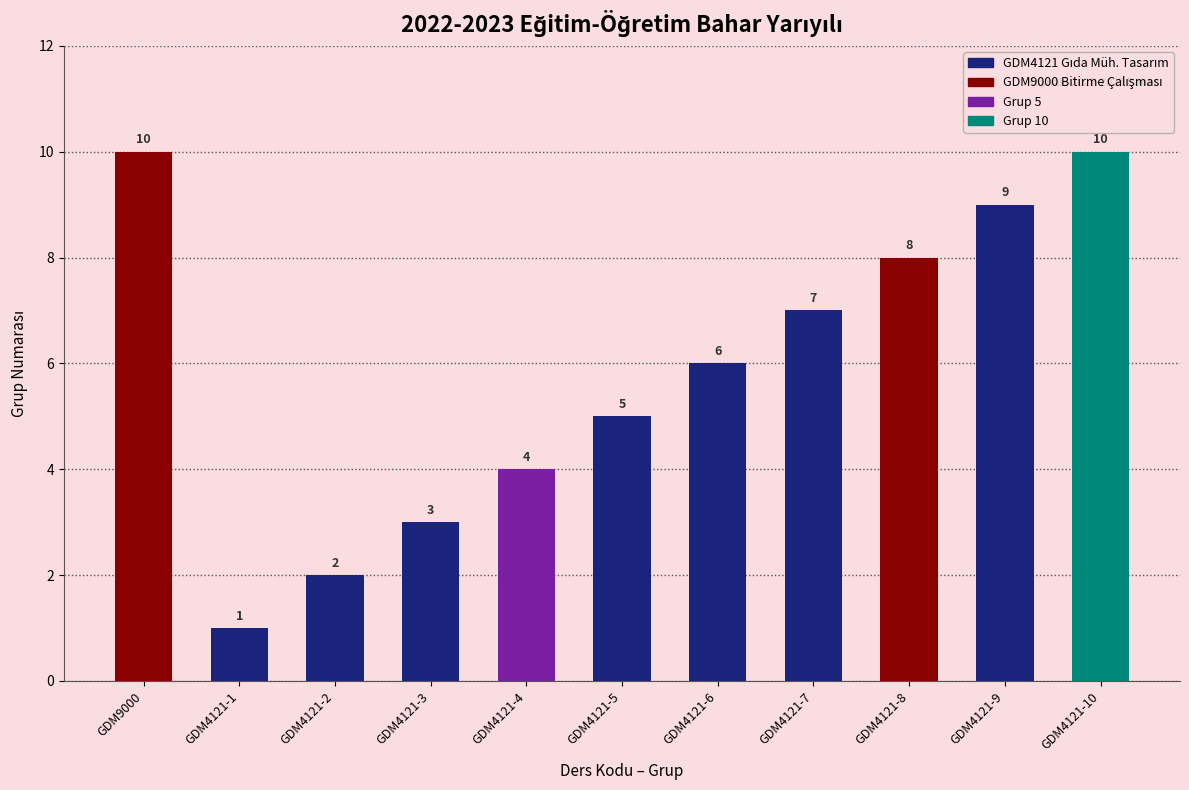

What is the greatest value displayed?

10